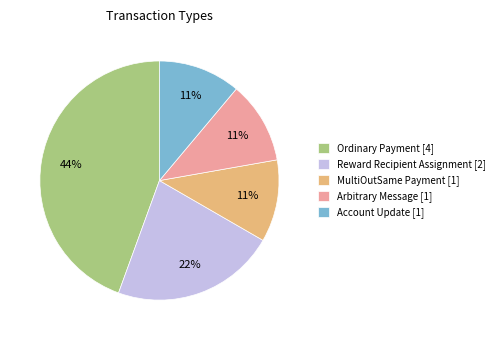

How many segments does this pie chart have?

5